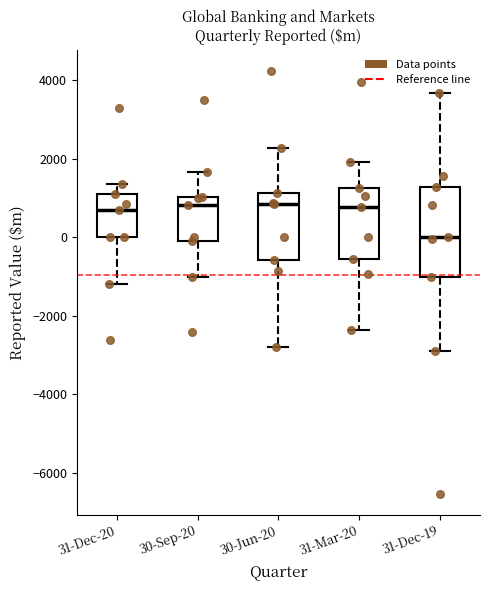

Reading left to right, transcribe this box plot: for each box, give where its median line is, the range the box spans, and where its two whiskers end, as read against the y-axis. The values are not printed on the chart, so give them approximately, as read against the axis.

31-Dec-20: median 800, box 0 to 1200, whiskers -1200 to 1400
30-Sep-20: median 800, box 0 to 1000, whiskers -1000 to 1600
30-Jun-20: median 800, box -600 to 1200, whiskers -2800 to 2200
31-Mar-20: median 800, box -600 to 1200, whiskers -2400 to 2000
31-Dec-19: median 0, box -1000 to 1200, whiskers -2800 to 3600